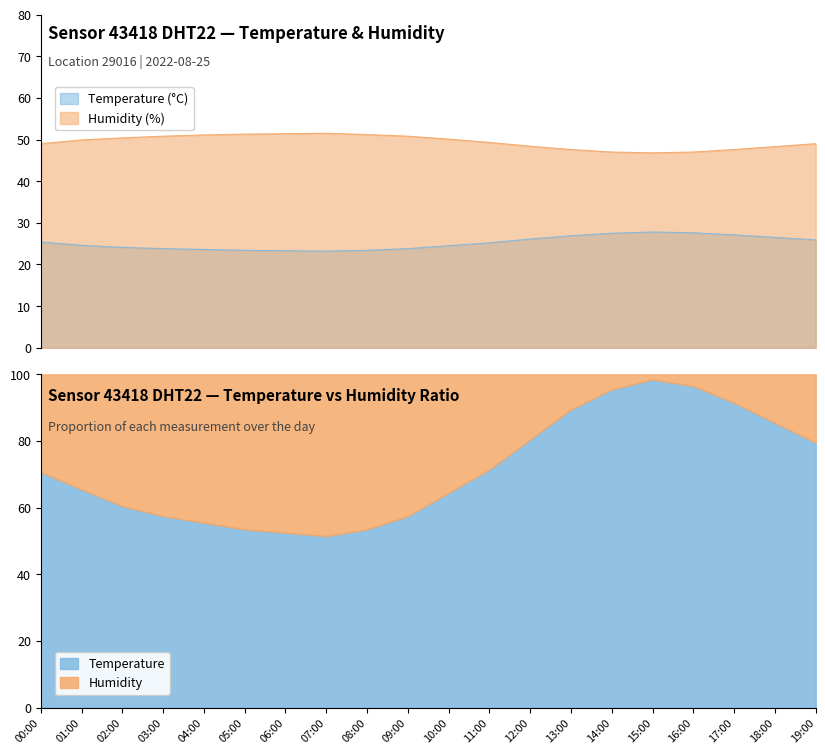

Does the chart have visible grid lines?

No